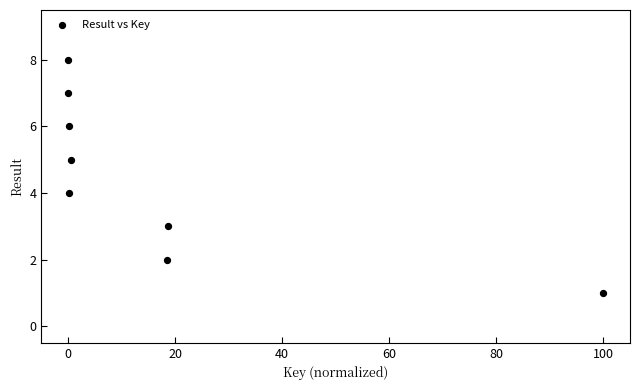

What is the range of Y values (max minus min)?

7